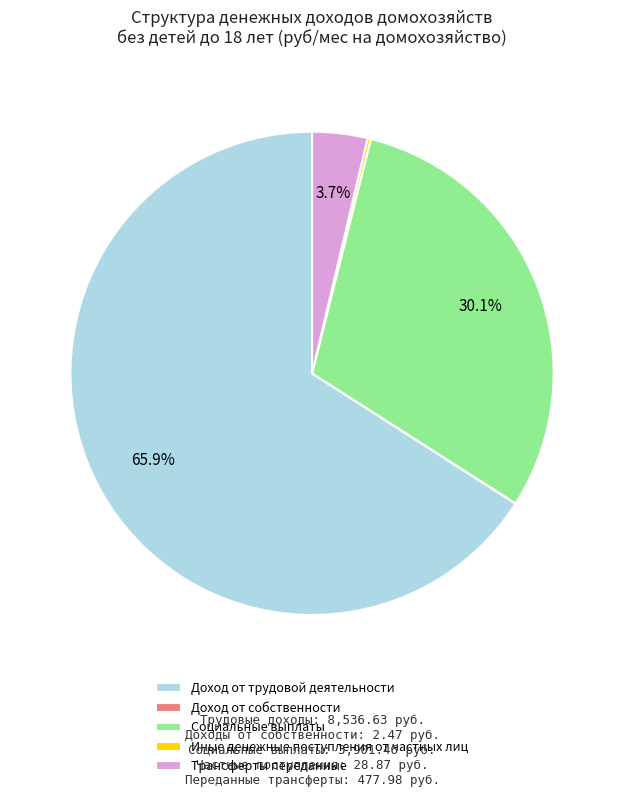

Combined, do Доход от трудовой деятельности and Трансферты переданные account for over 50%?

Yes